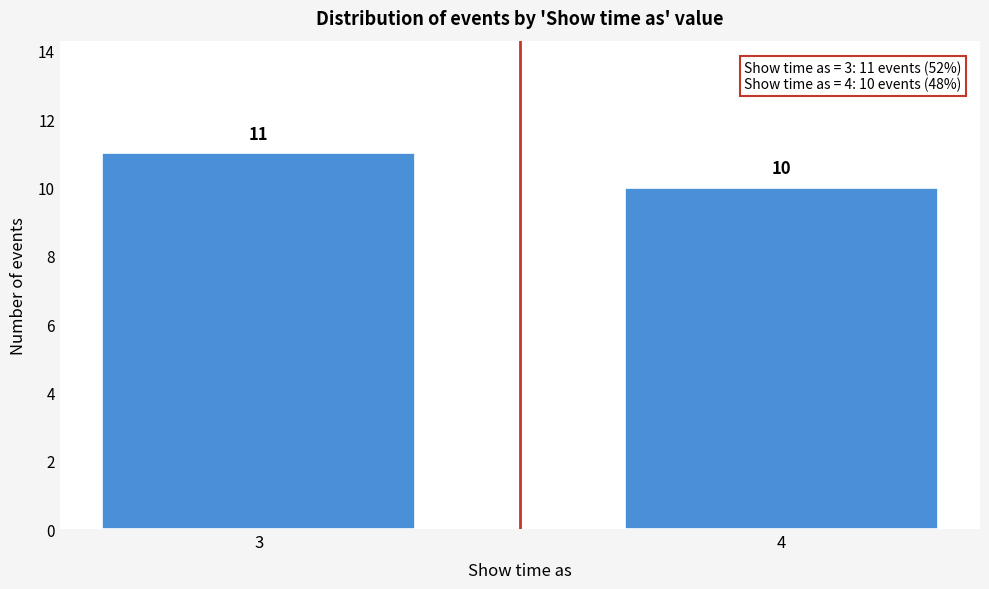

Reading left to right, what are all the values shown in this chart?

11	10